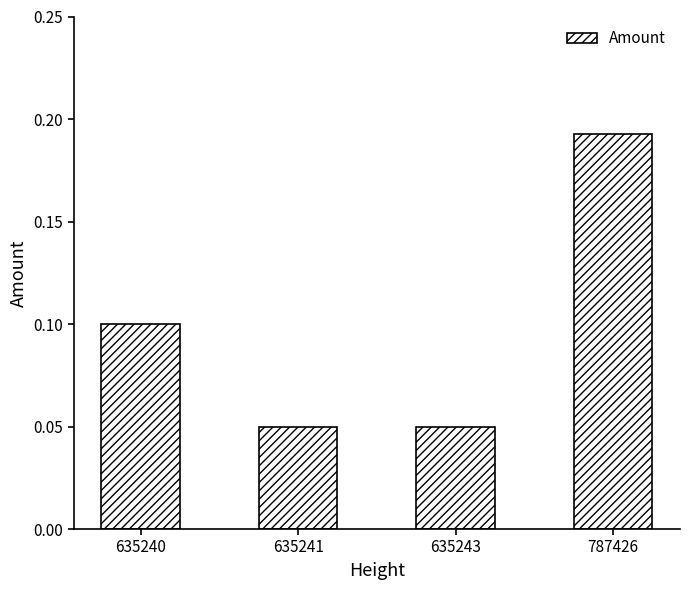

Count the values in the range 0 to 1.

4